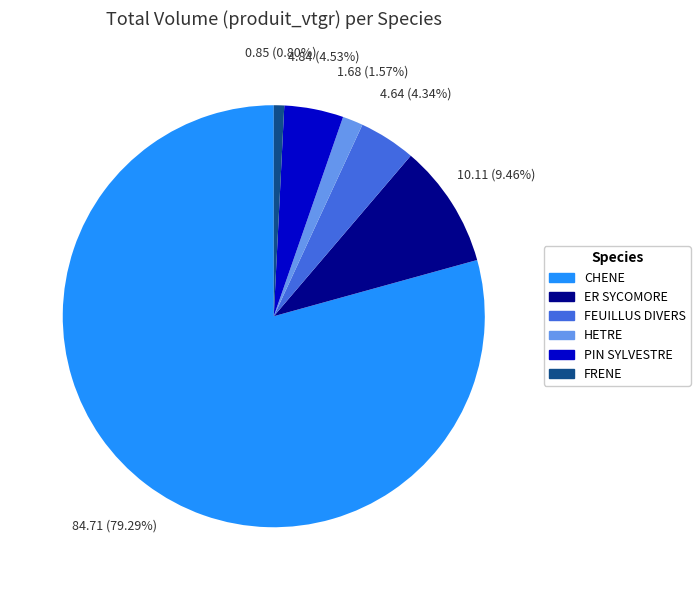

Which slice is the smallest?

FRENE